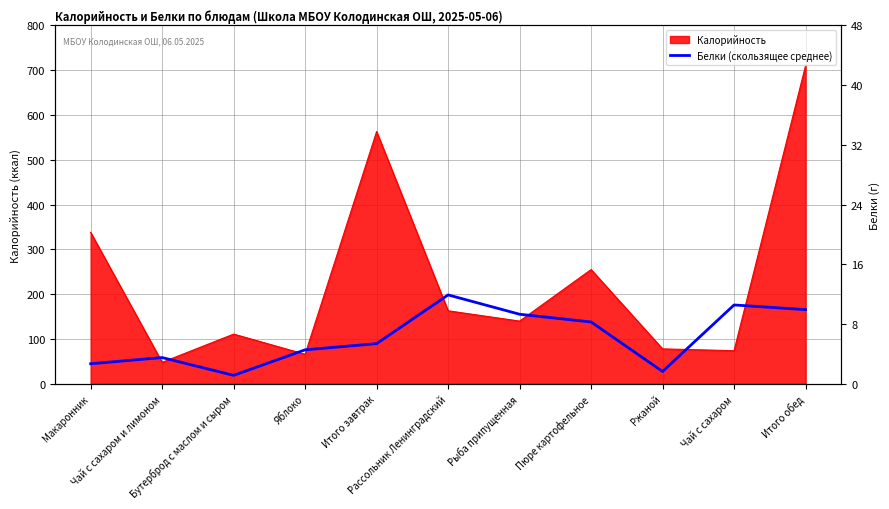

True or false: the data has more than 2 interior local peaks.

True